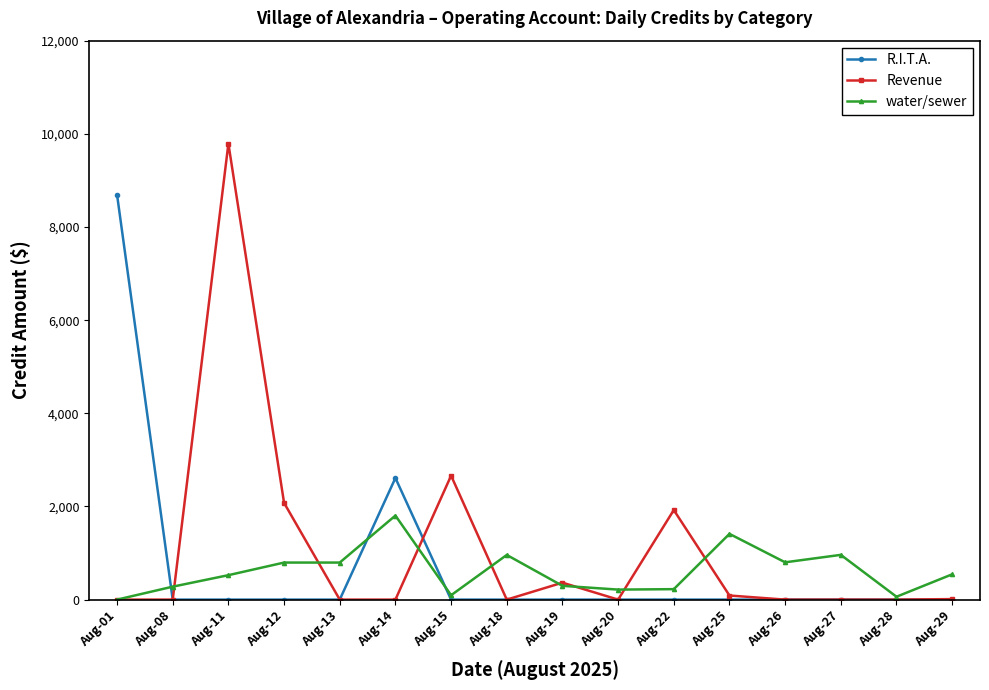

Count the number of data series in this chart.

3